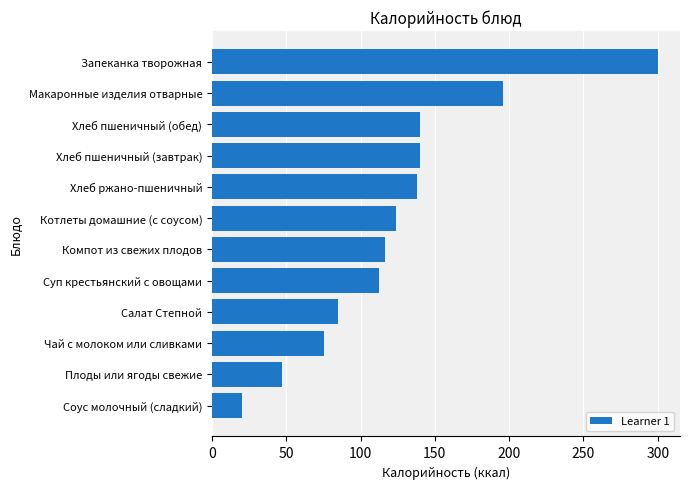

How many bars are there in total?

12